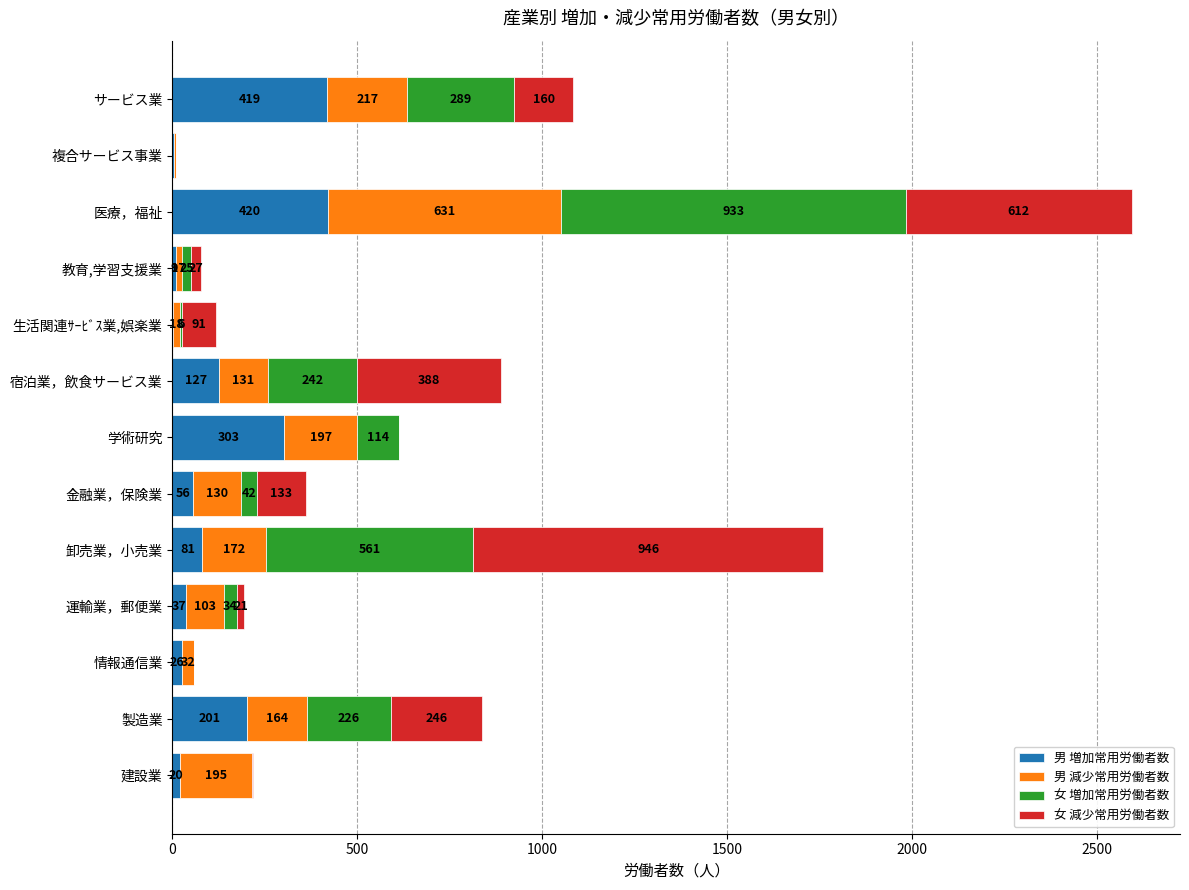

At which label does 男 増加常用労働者数 reach its peak?

医療，福祉